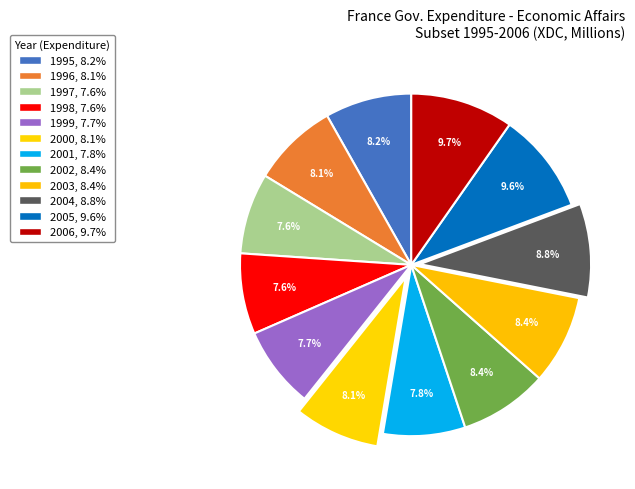

To the nearest percent, what portion does 2005 represent?

10%